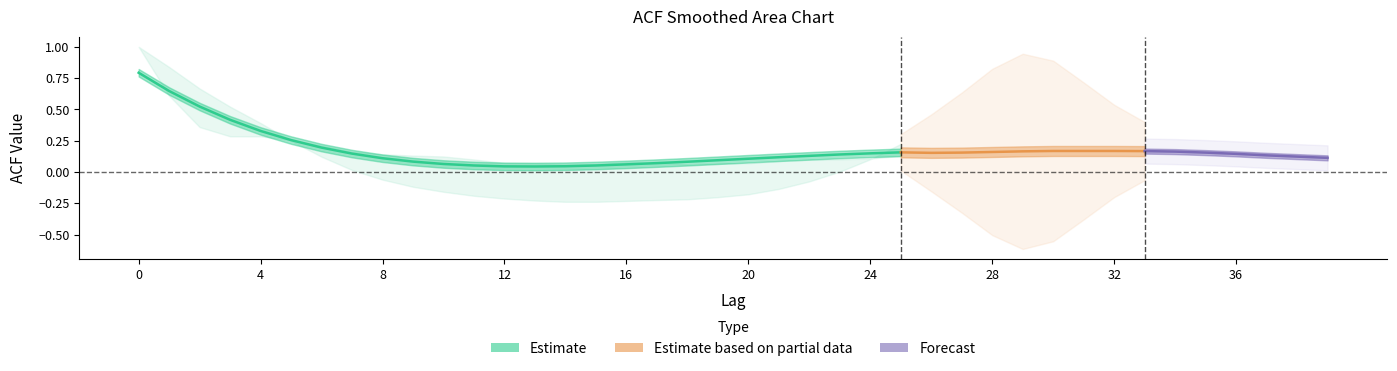

Where is acf_li nearest to the value 0?

23